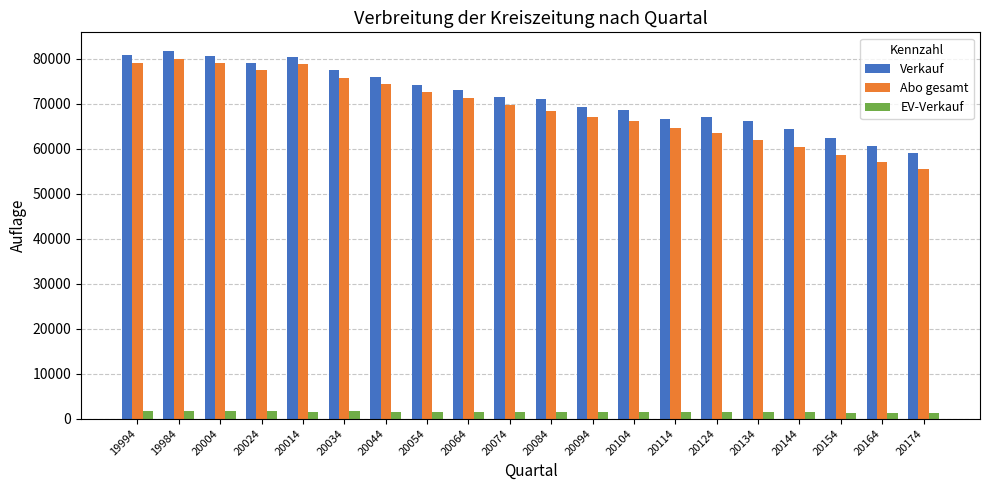

Which series has the widest spread of values?

Abo gesamt